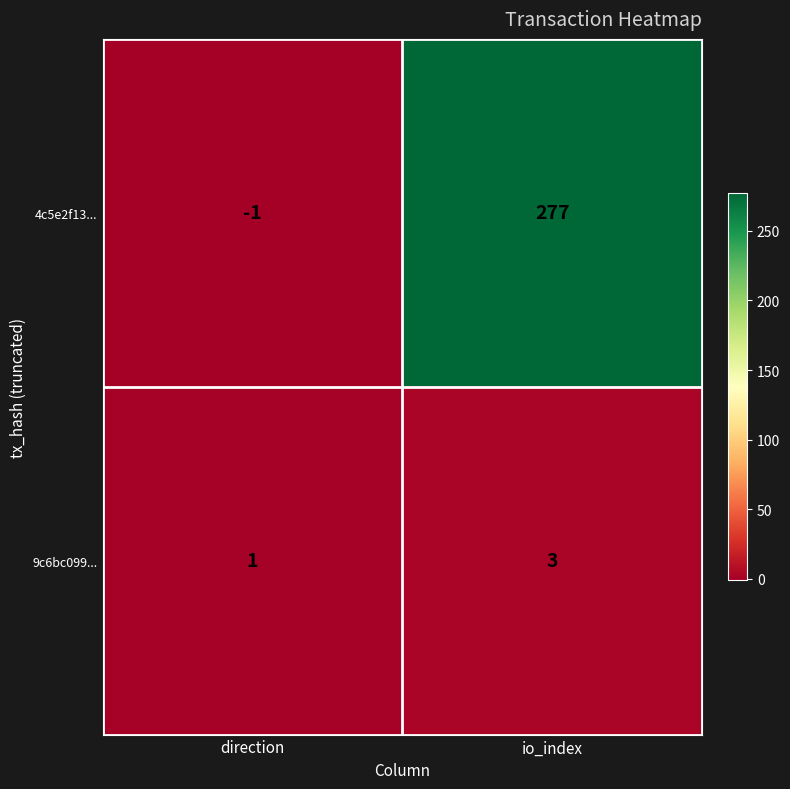

Rank the series at io_index from lowest to highest value.

9c6bc099..., 4c5e2f13...